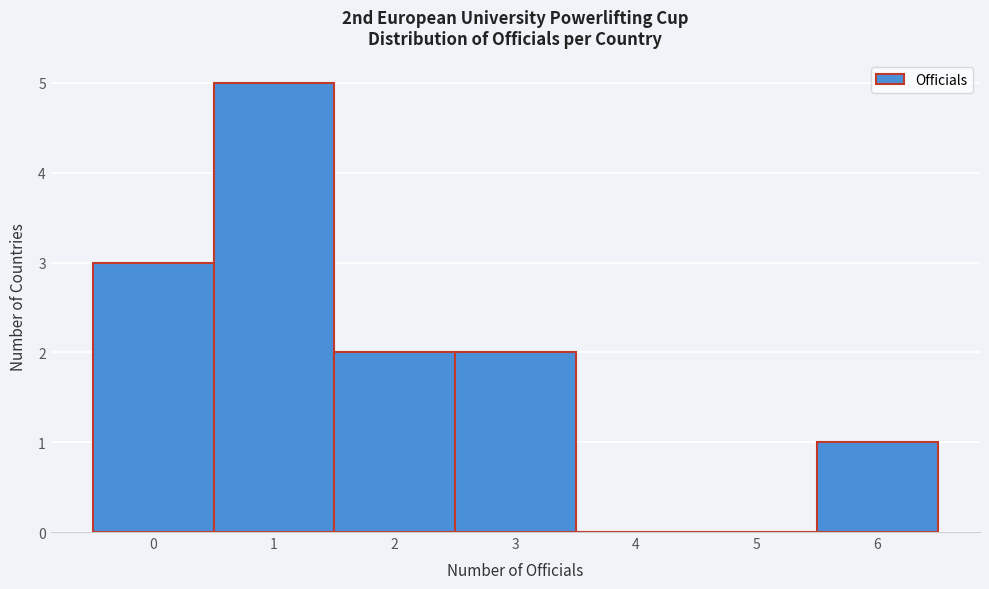

Over which range of the x-axis is the bar tallest?

0.5 to 1.5